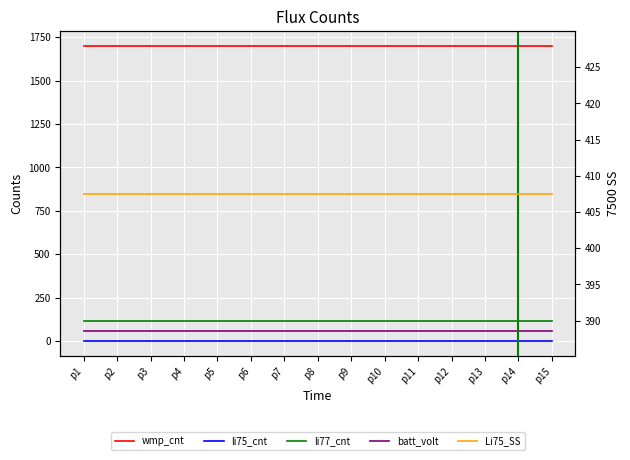

True or false: li75_cnt and li77_cnt cross at least once.

False